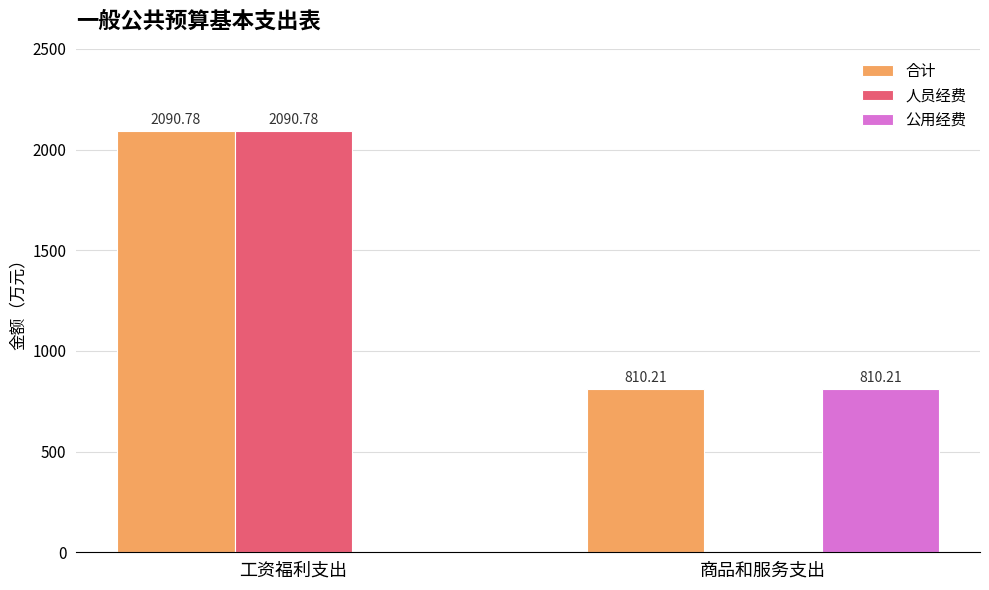

What is the total value across all series at 商品和服务支出?

1620.4